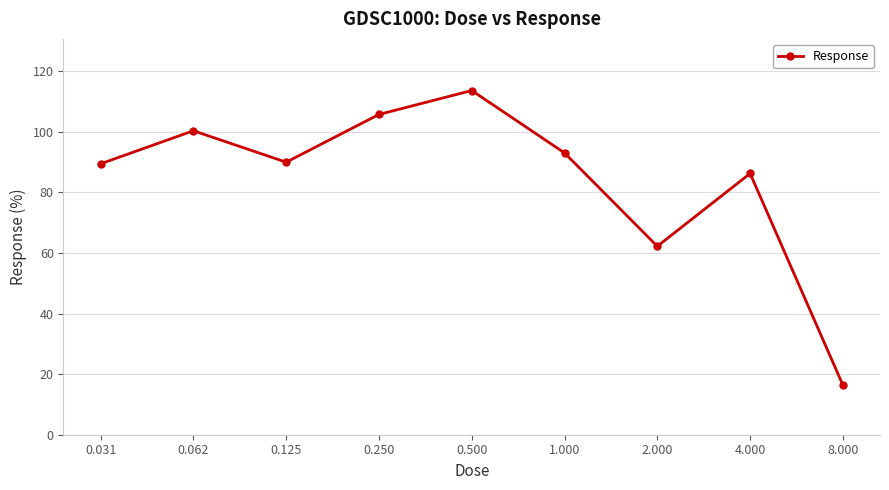

How many points are lower than both their immediate neighbors (excluding endpoints)?

2